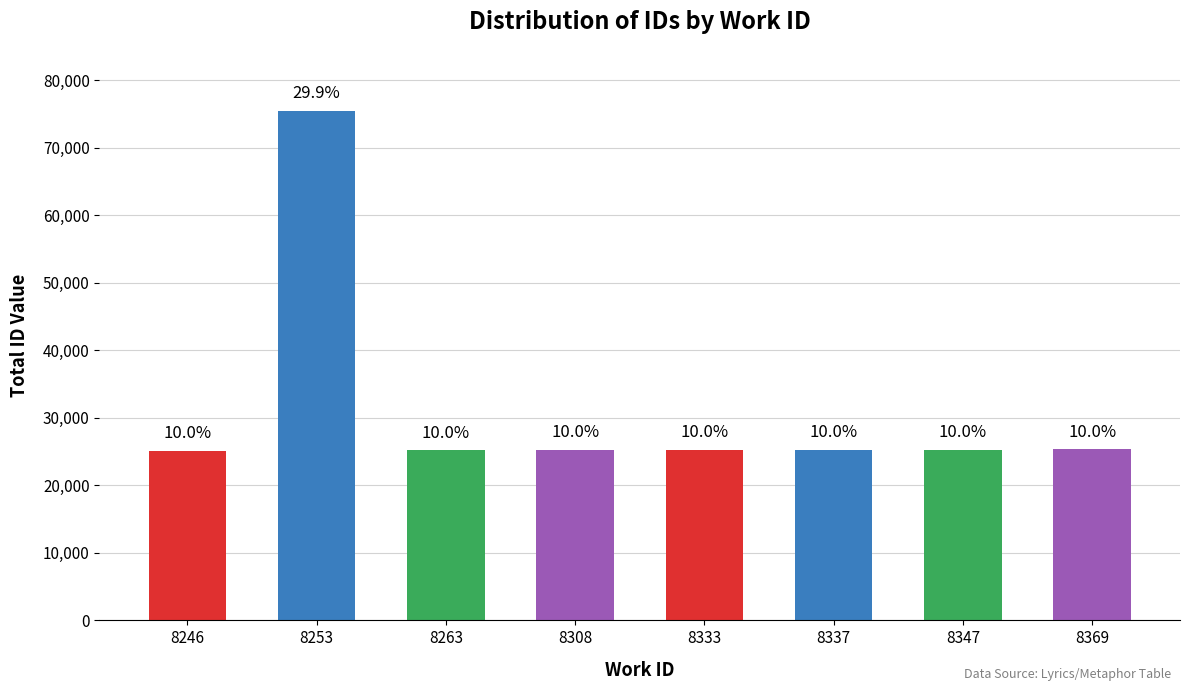

What is the greatest value displayed?

75417